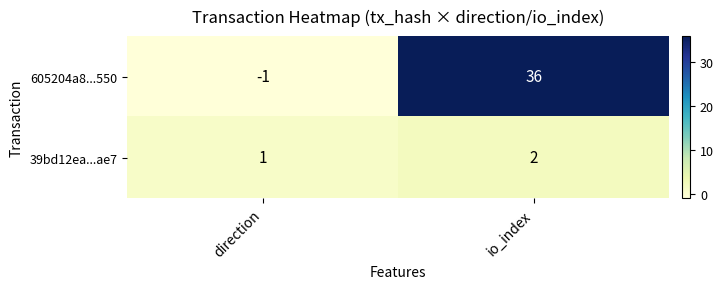

What is the spread (max minus min) of values at io_index?

34